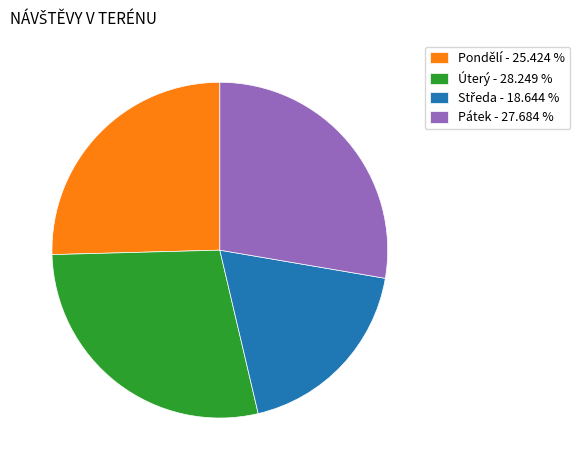

Combined, do Úterý - 28.249 % and Pondělí - 25.424 % account for over 50%?

Yes